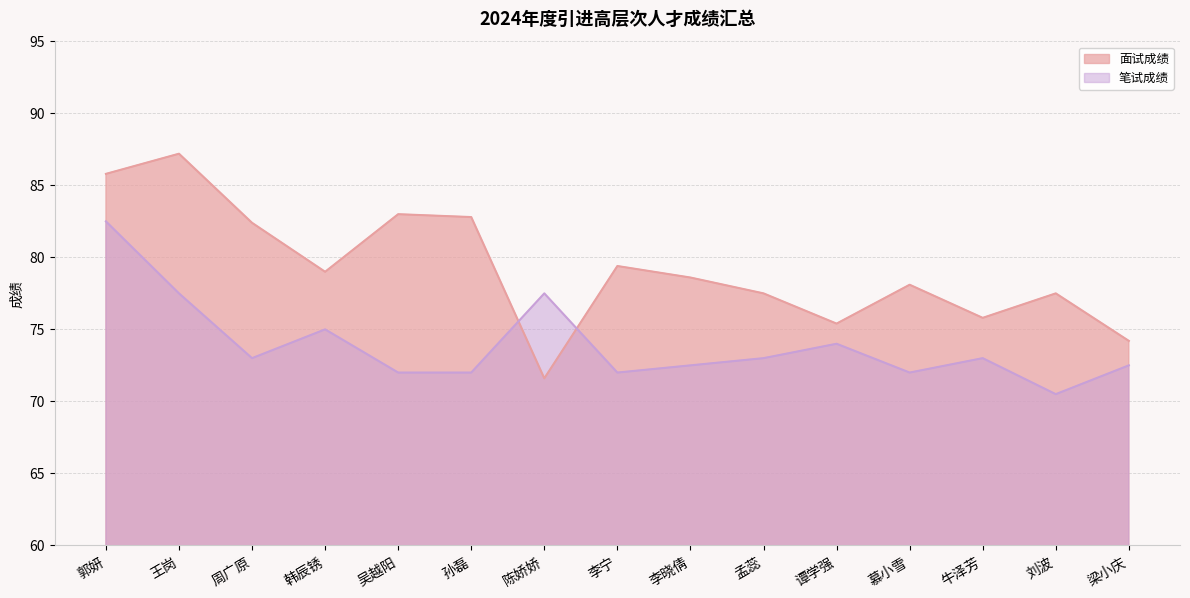

How many series are shown in this chart?

2